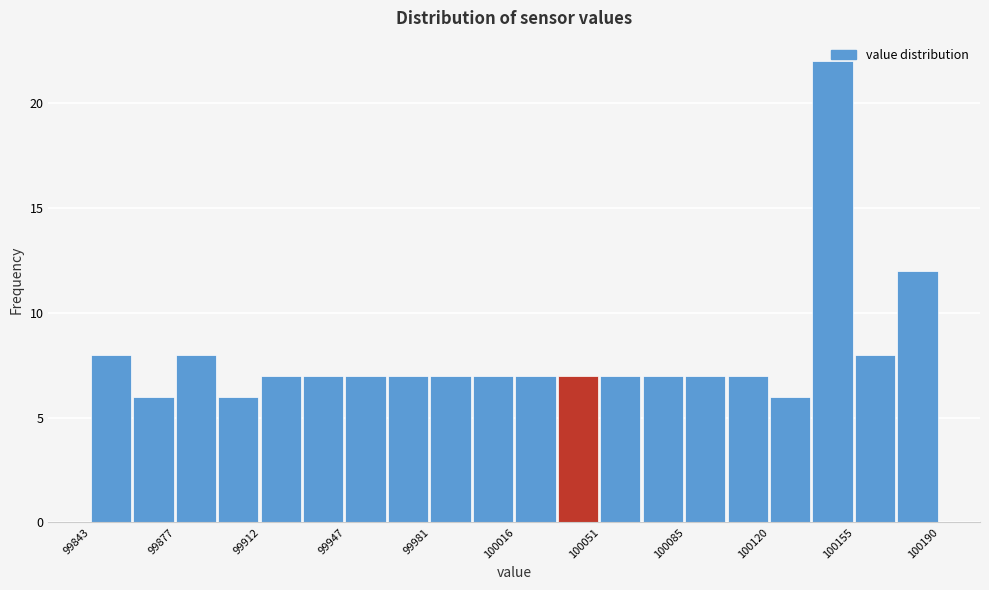

Around what value on the x-axis is the tallest bar? Give the approximate position of its centre, as read against the axis.

100145